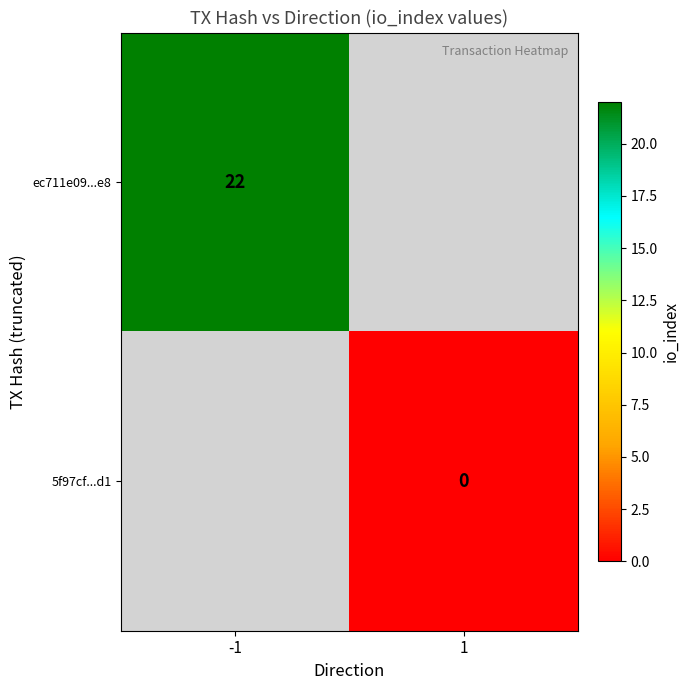

Rank the series at 1 from highest to lowest value.

ec711e09...e8, 5f97cf...d1